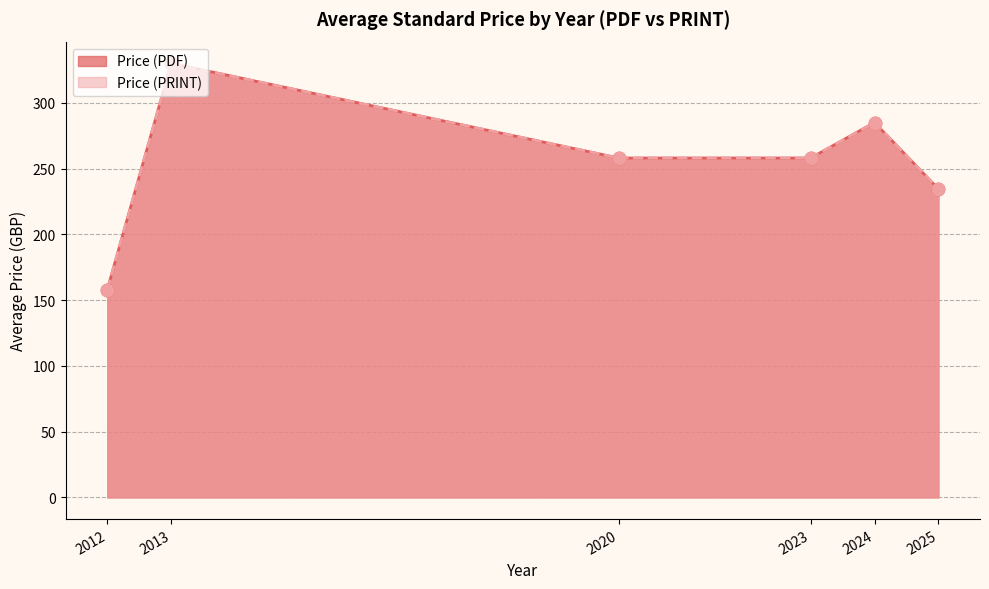

What are all the series names shown in the legend?

Price (PDF), Price (PRINT)